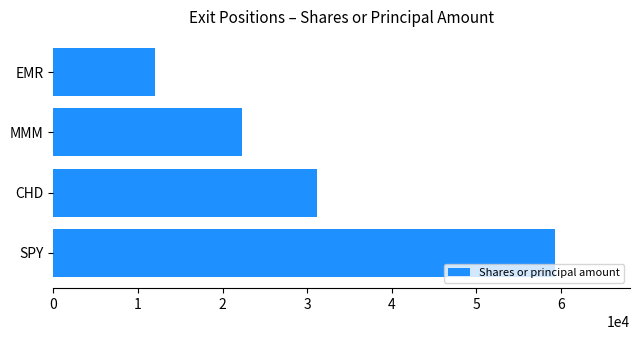

The value at EMR is 6964. True or false?

False